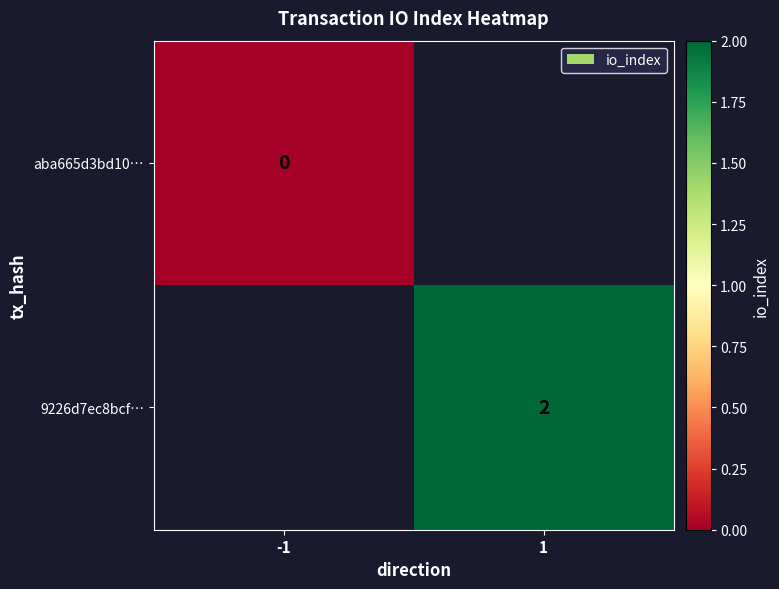

Is it true that 9226d7ec8bcf… equals 2 at 1?

True